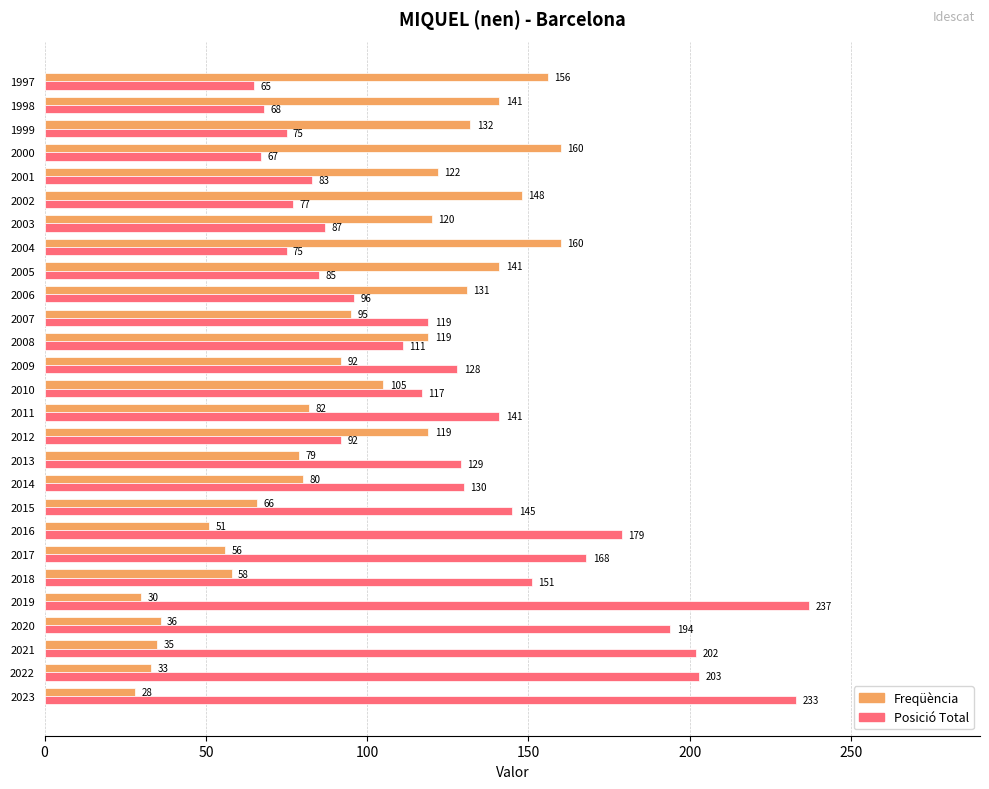

Between 2016 and 1998, which series saw the biggest shift?

Posició Total